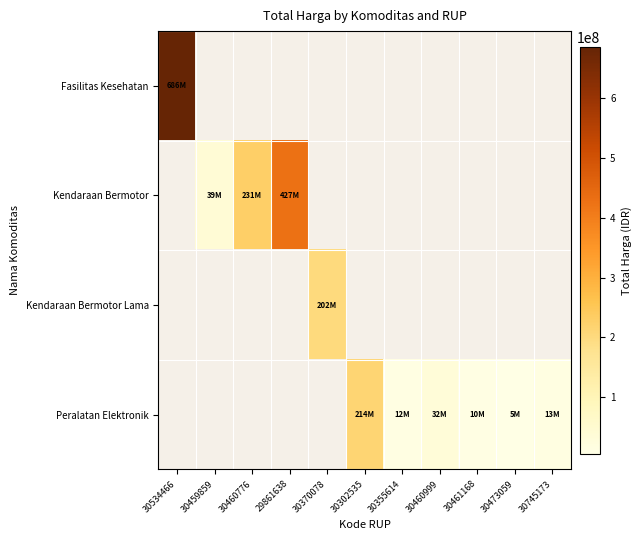

At which label does Peralatan Elektronik reach its minimum?

30534466